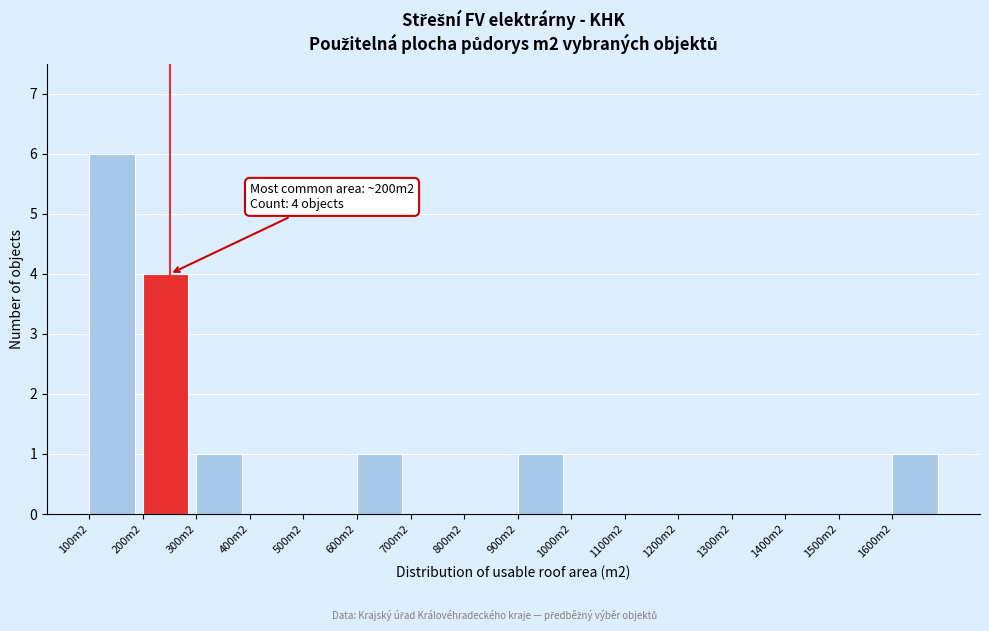

Reading right to left, list all the values displayed in this chart.

1600m2=1	1500m2=0	1400m2=0	1300m2=0	1200m2=0	1100m2=0	1000m2=0	900m2=1	800m2=0	700m2=0	600m2=1	500m2=0	400m2=0	300m2=1	200m2=4	100m2=6